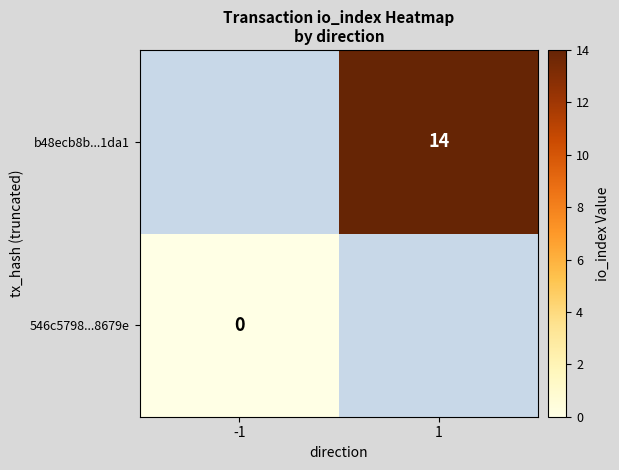

What is the greatest value displayed?

14.0